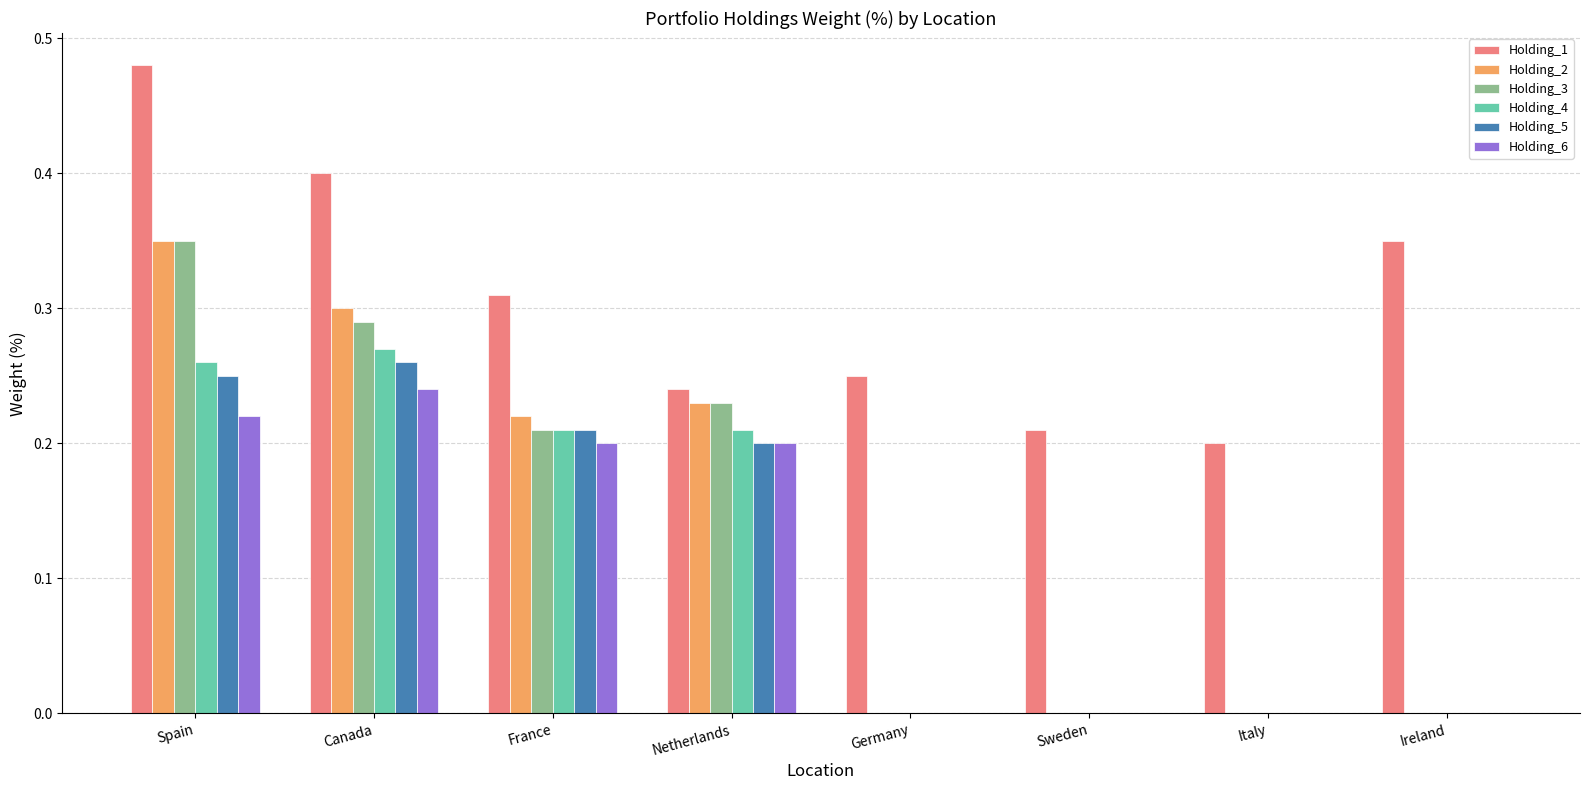

Between Canada and Sweden, which series saw the biggest shift?

Holding_2